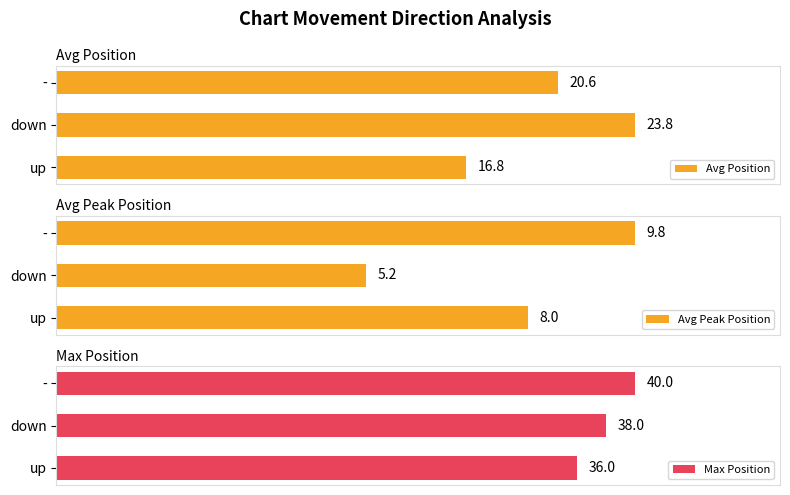

What is the difference between the maximum and minimum values in the Avg Position series?

6.9